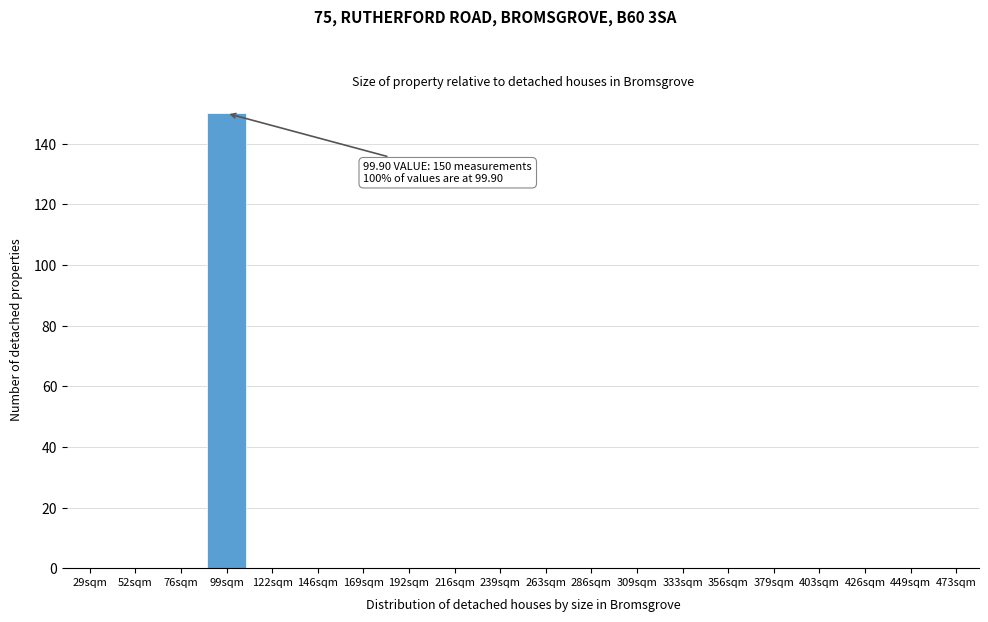

Reading right to left, list all the values displayed in this chart.

473sqm=0	449sqm=0	426sqm=0	403sqm=0	379sqm=0	356sqm=0	333sqm=0	309sqm=0	286sqm=0	263sqm=0	239sqm=0	216sqm=0	192sqm=0	169sqm=0	146sqm=0	122sqm=0	99sqm=150	76sqm=0	52sqm=0	29sqm=0